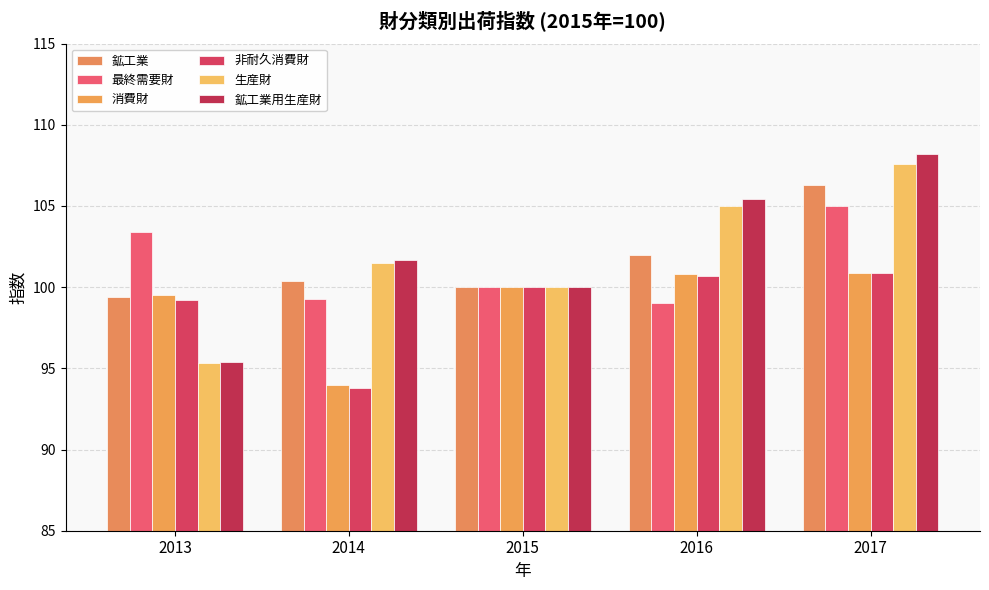

Which category has the highest value across all series?

2017